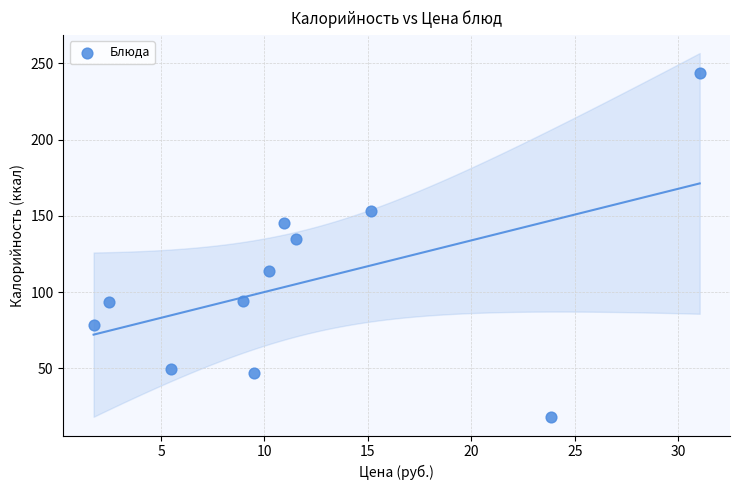

What Y value in the scatter plot is closest to 130?

134.8